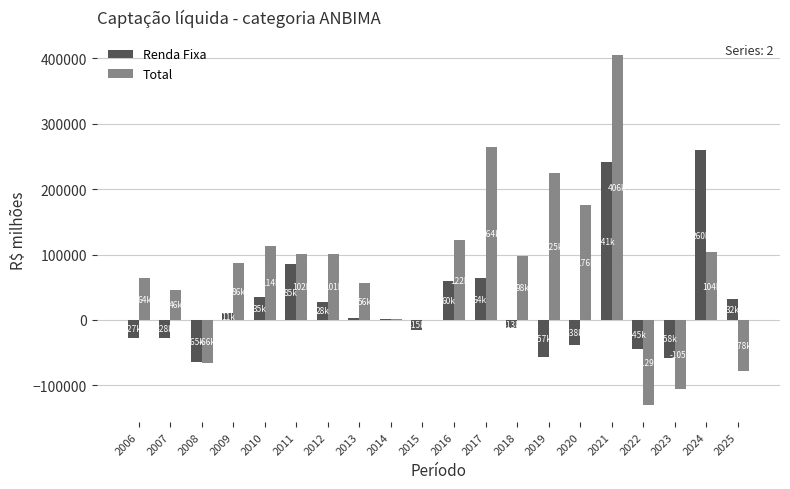

At which label does Total first exceed 97818?

2010